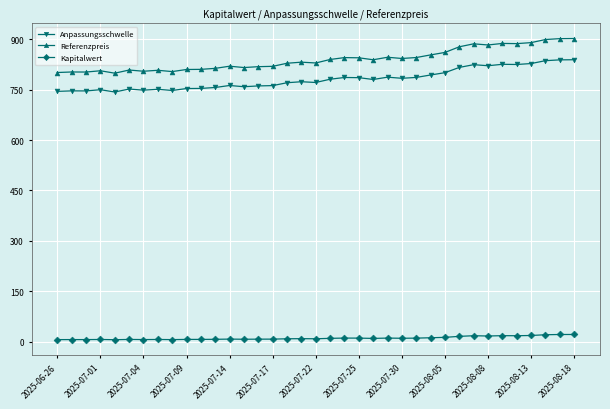

How many series are shown in this chart?

3